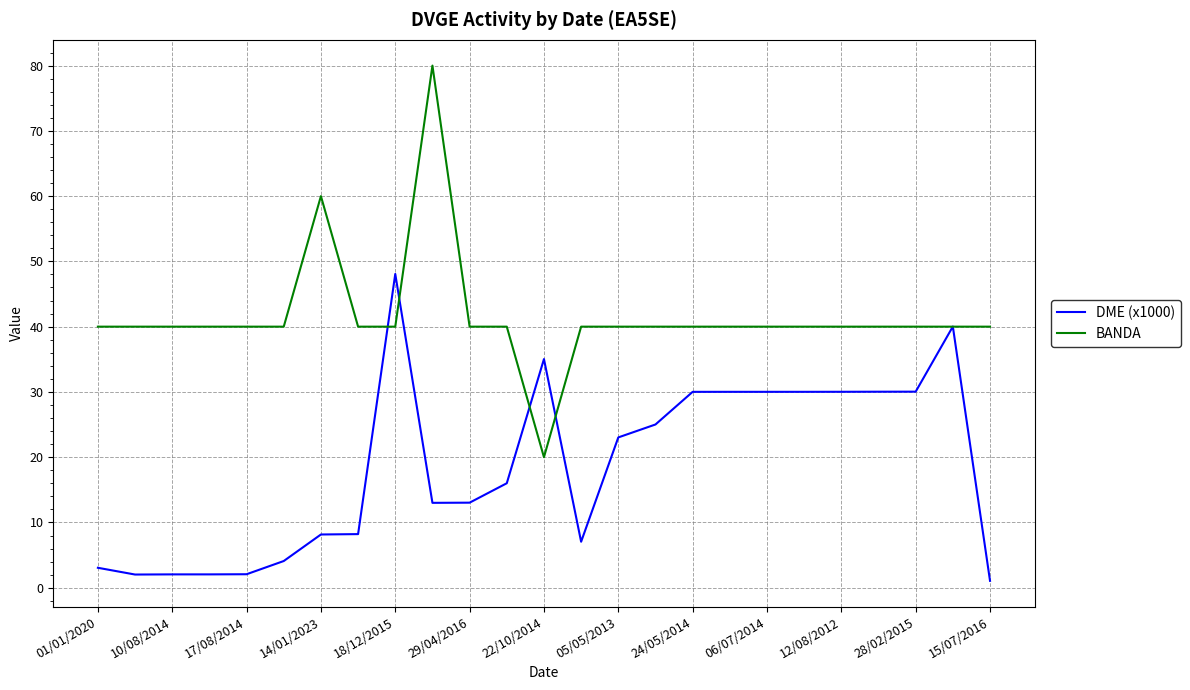

Which series has the widest spread of values?

BANDA